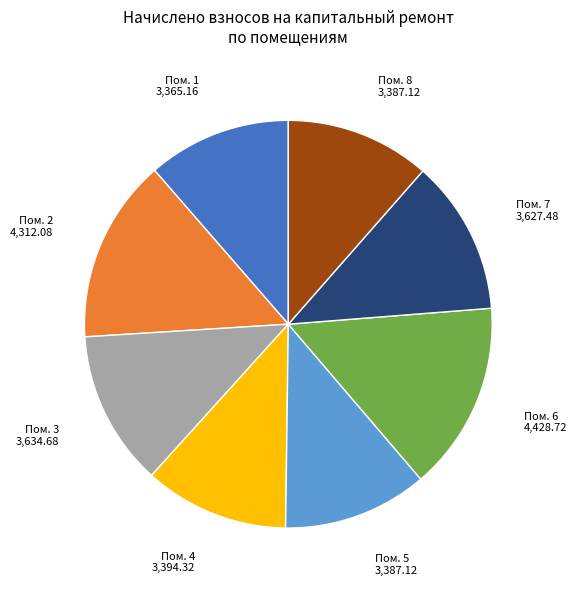

Does any single category account for the majority?

No